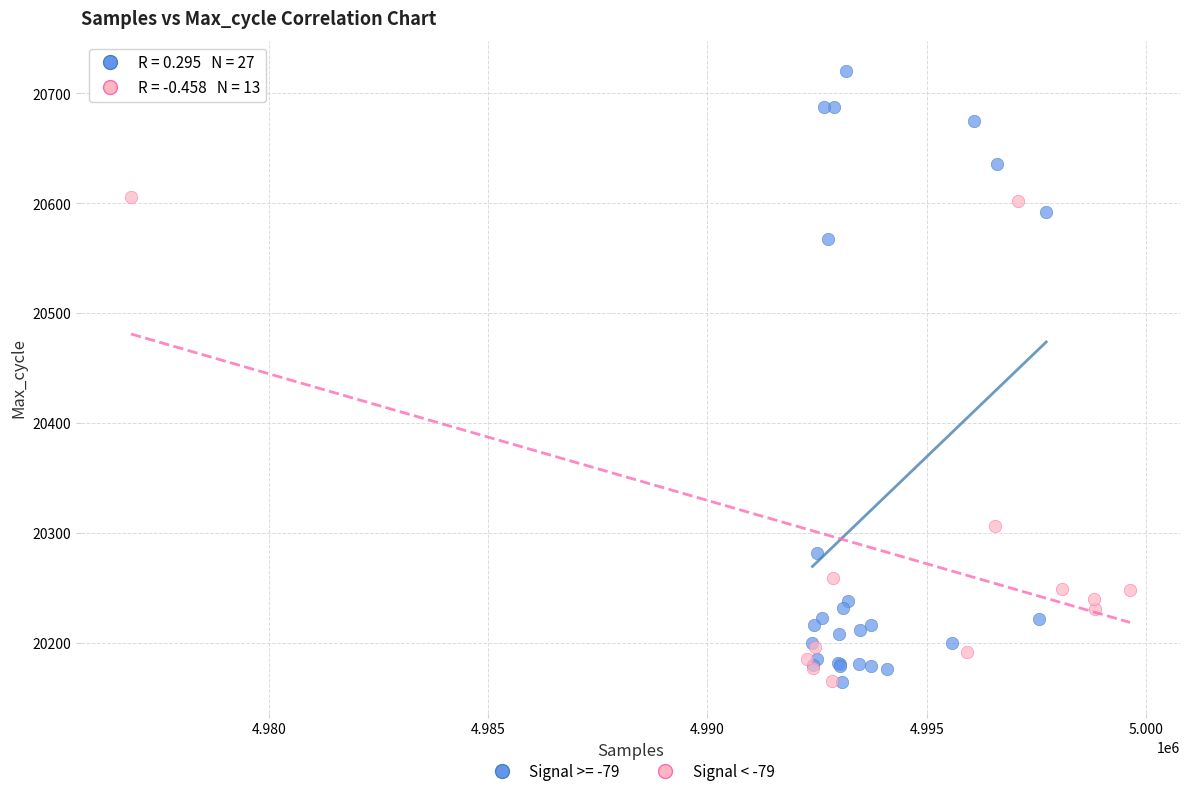

Which series contains the highest Y value?

Signal >= -79